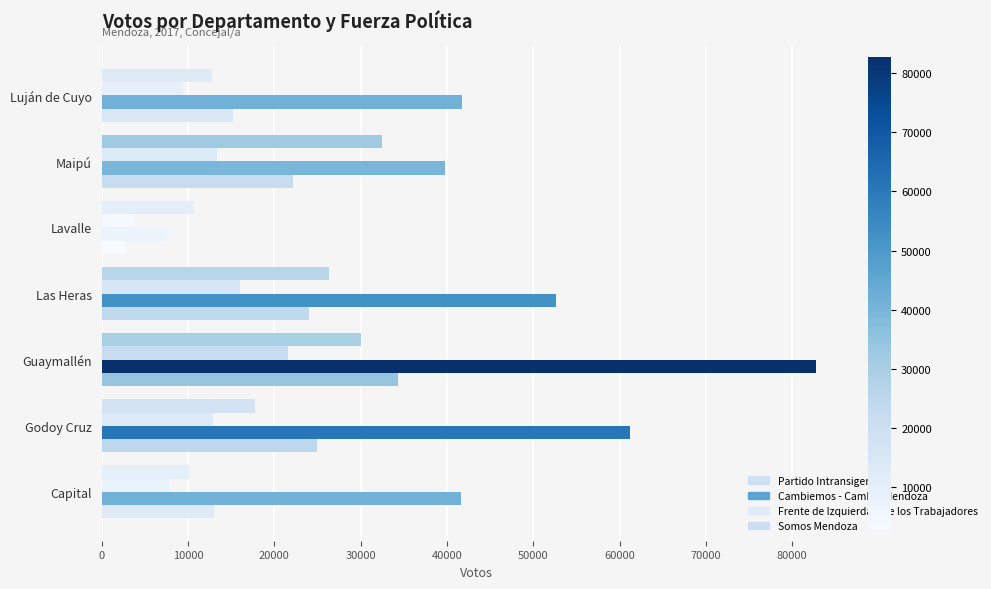

How many categories are shown in the chart?

7